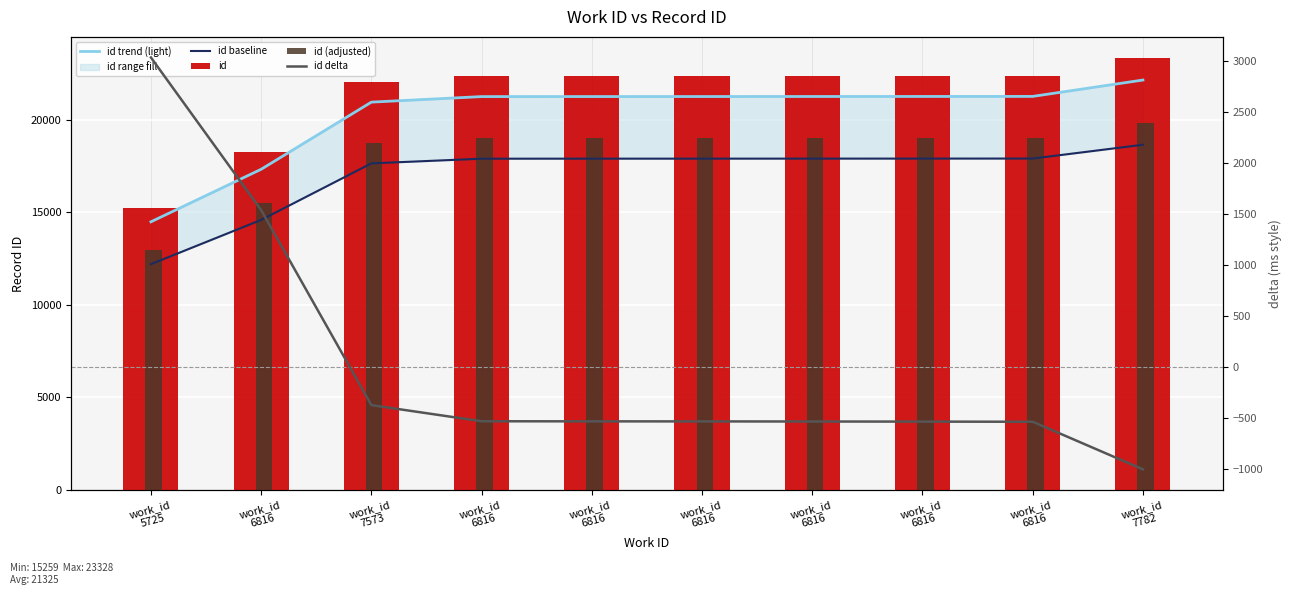

Which series has the widest spread of values?

id